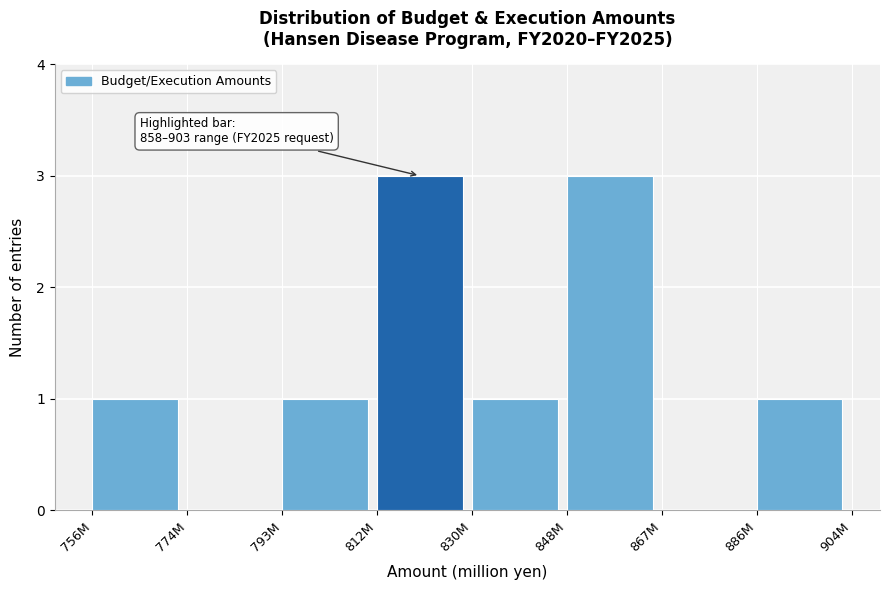

Reading left to right, what are all the values shown in this chart?

756M=1	774M=0	793M=1	812M=3	830M=1	848M=3	867M=0	886M=1